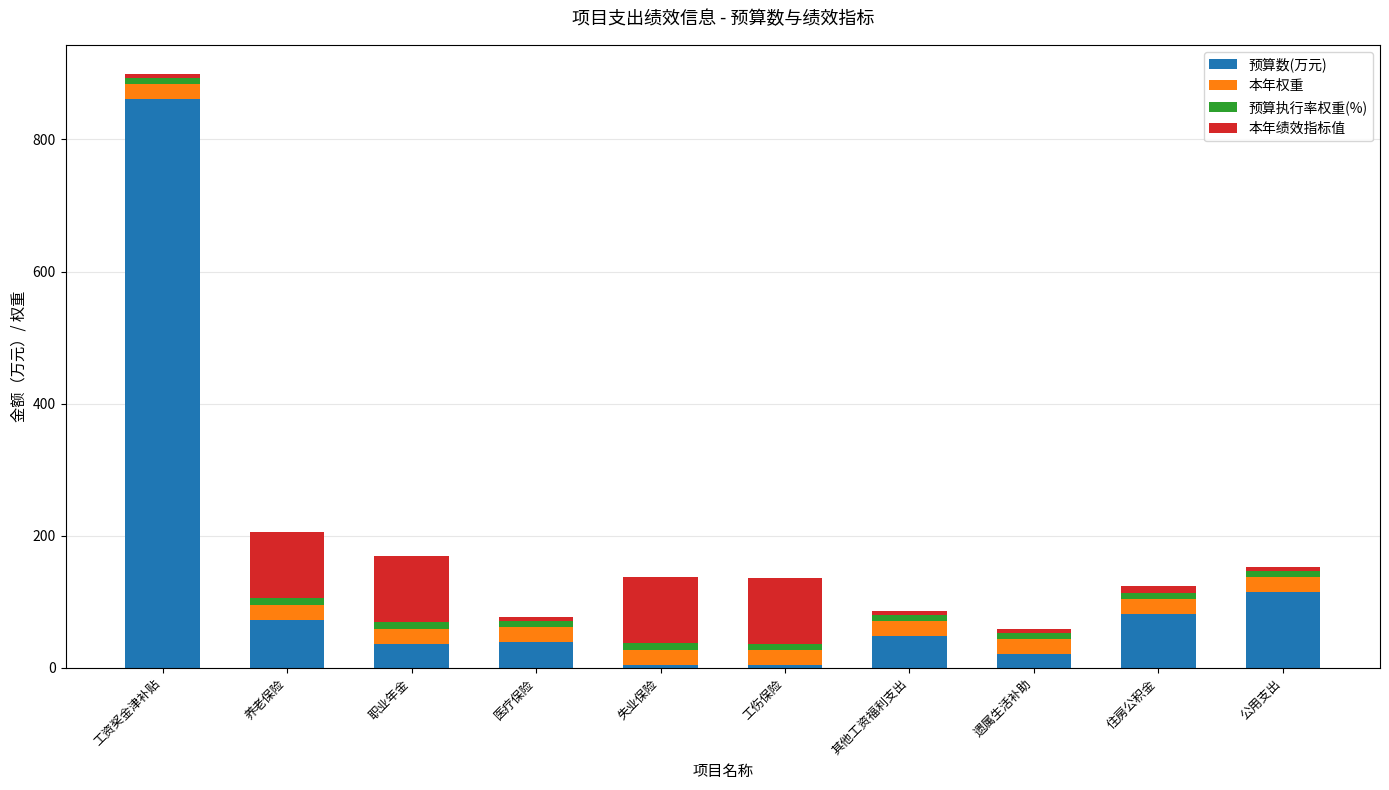

The 预算数(万元) series shows 79.5 at 公用支出. True or false?

False